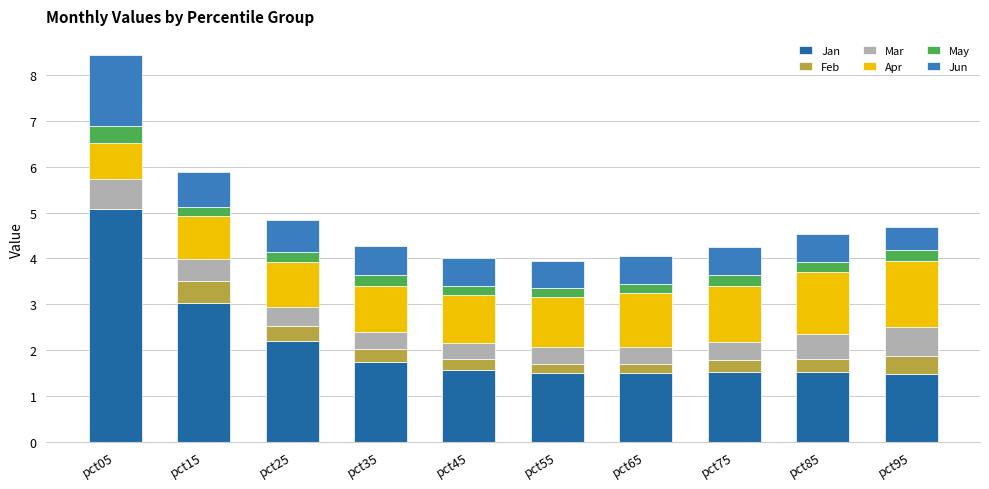

Is it true that Jan equals 0.6 at pct85?

False